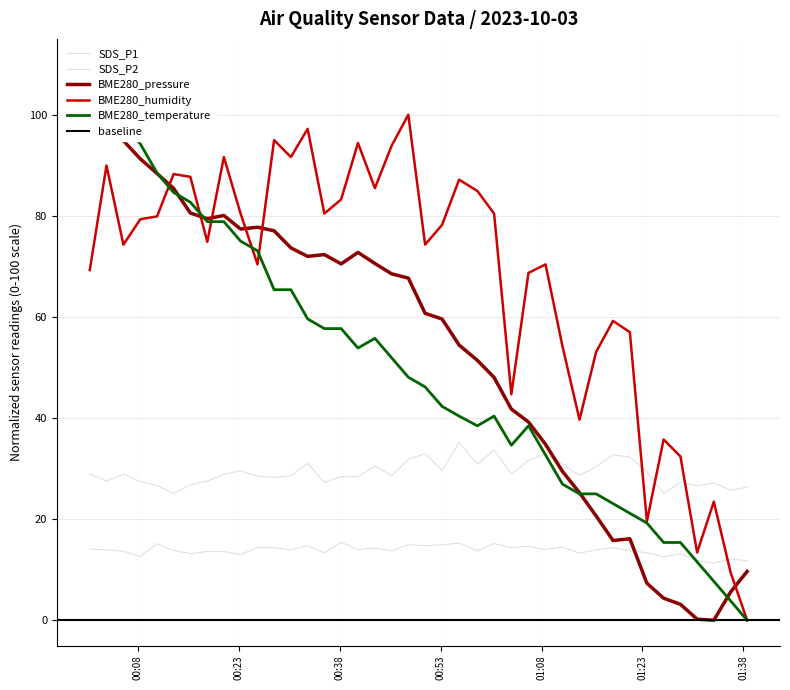

How many data points in SDS_P1 are above 28?

27